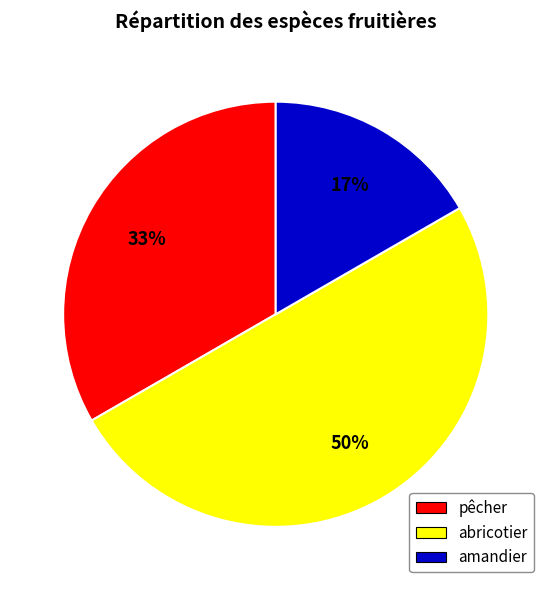

What percentage is the amandier slice, to the nearest percent?

17%